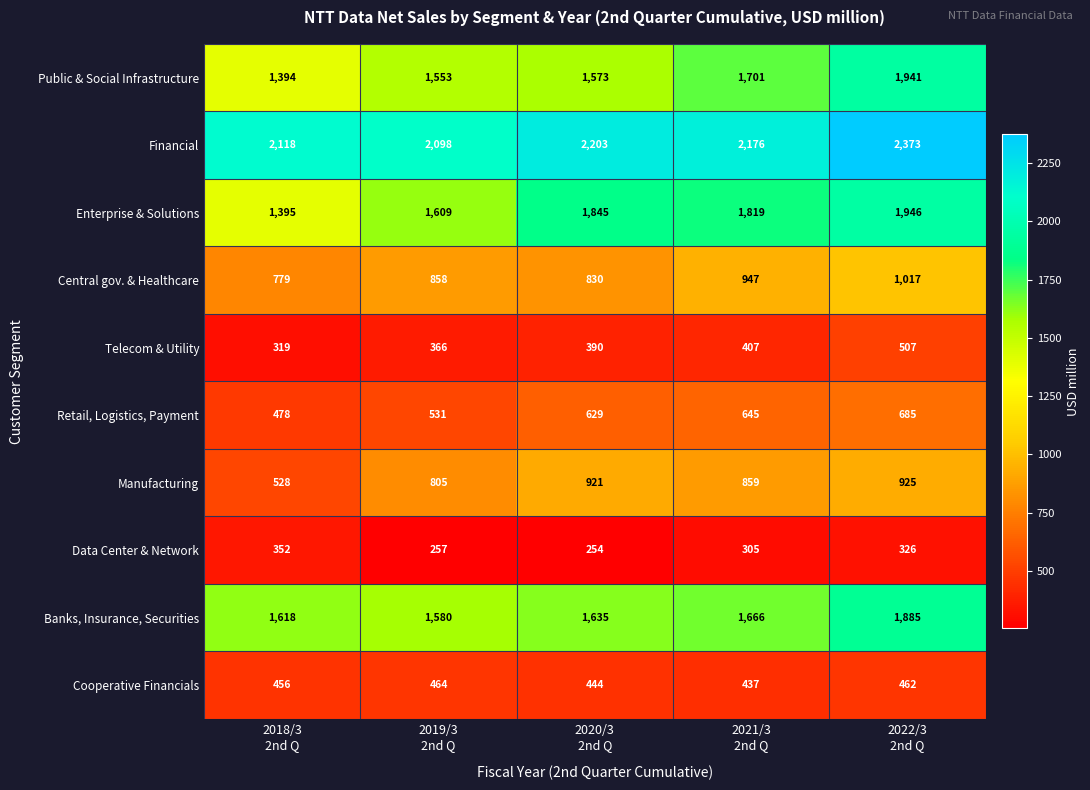

Which category has the lowest value across all series?

2020/3
2nd Q